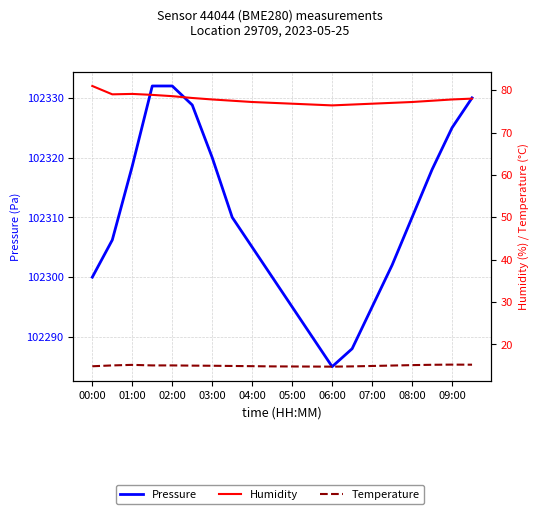

True or false: Humidity and Temperature intersect in this chart.

False